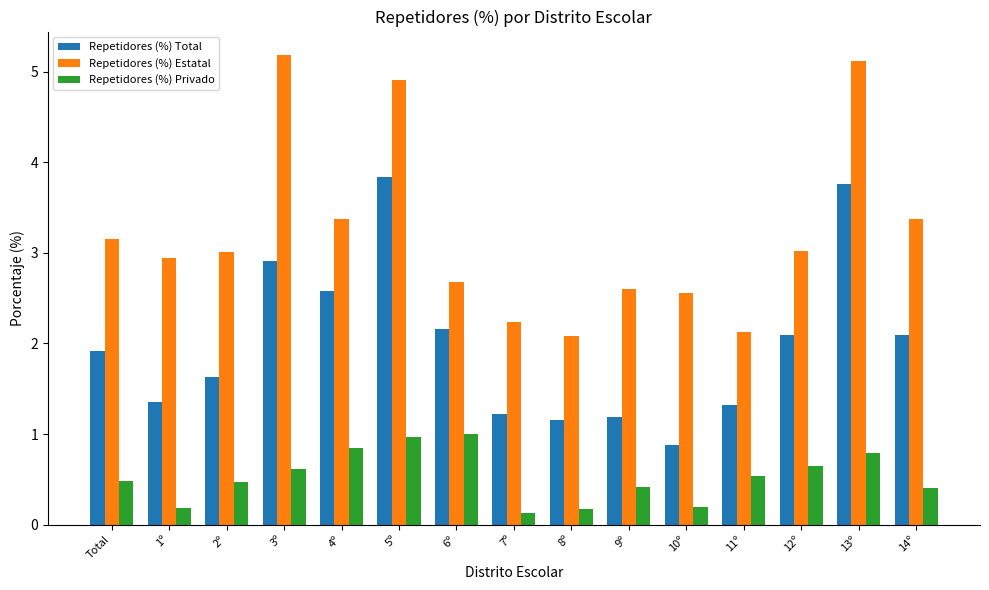

What value does the Repetidores (%) Privado series have at 5º?

1.0